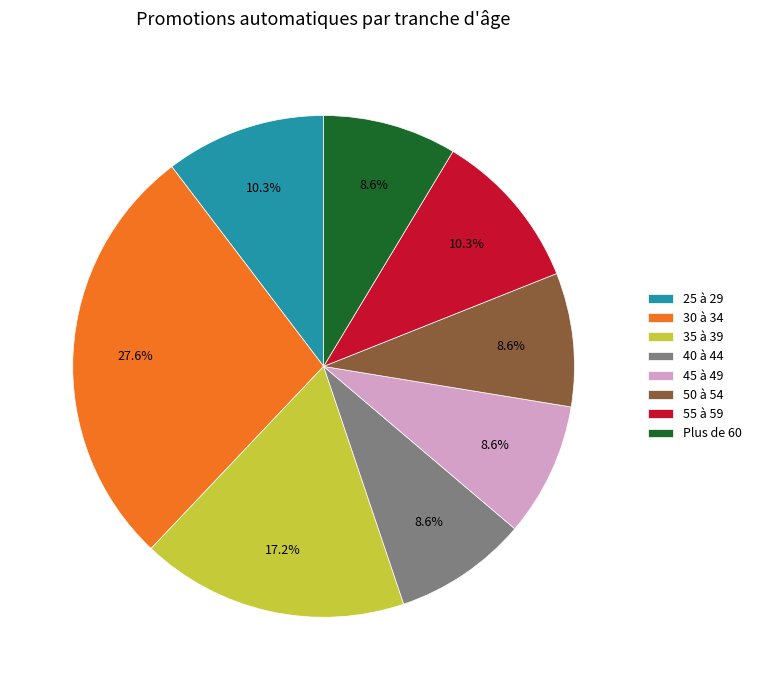

To the nearest percent, what is the difference between the largest and smallest slice percentages?

19%